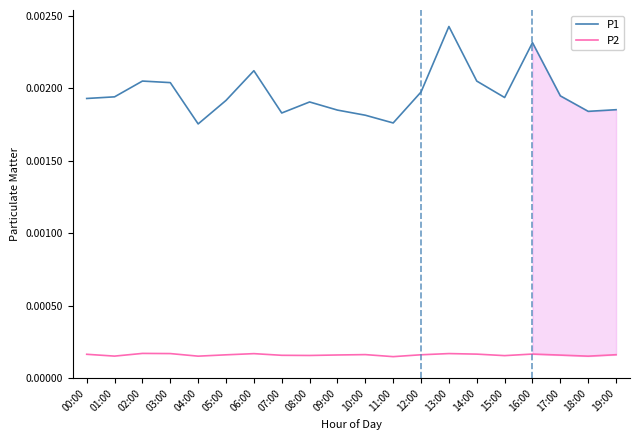

Which series changed the most between 09:00 and 14:00?

P1